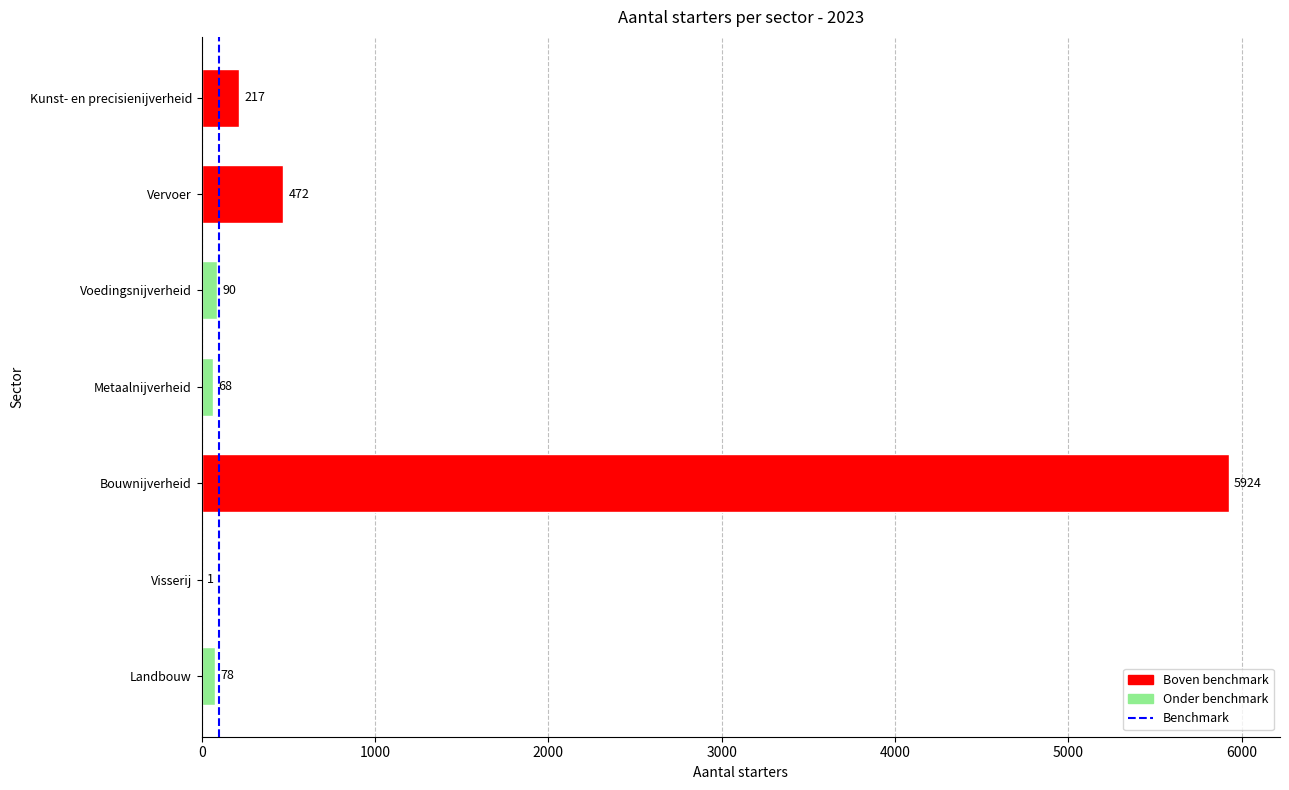

What is the sum of all values?

6850